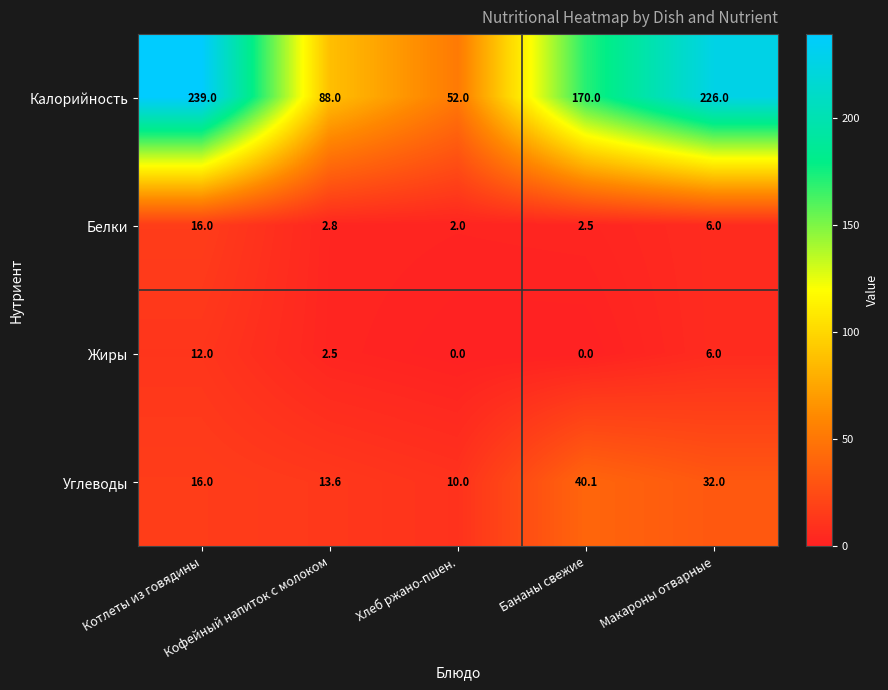

What is the difference between the highest and lowest values at Кофейный напиток с молоком?

85.5